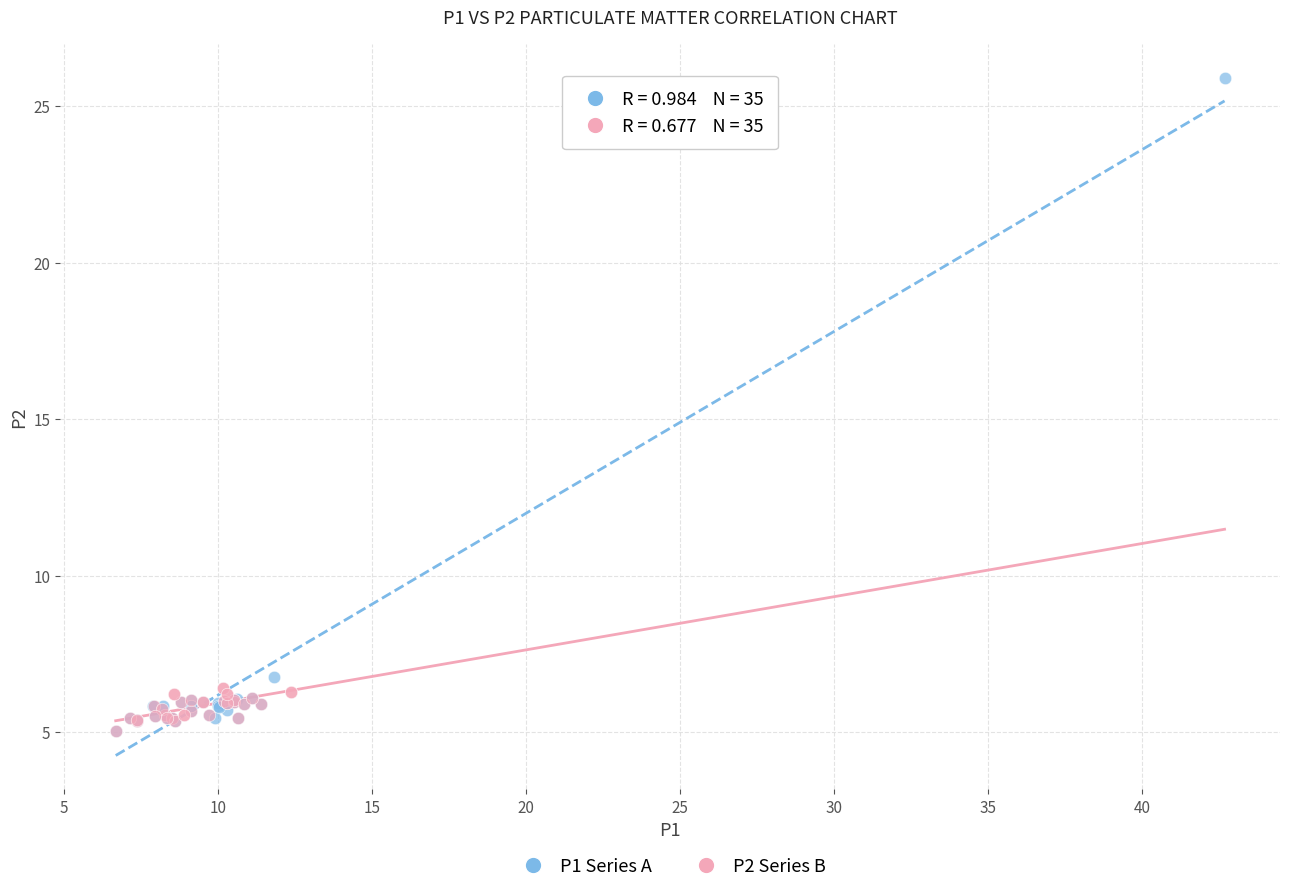

Which series reaches the maximum Y coordinate?

P1 Series A